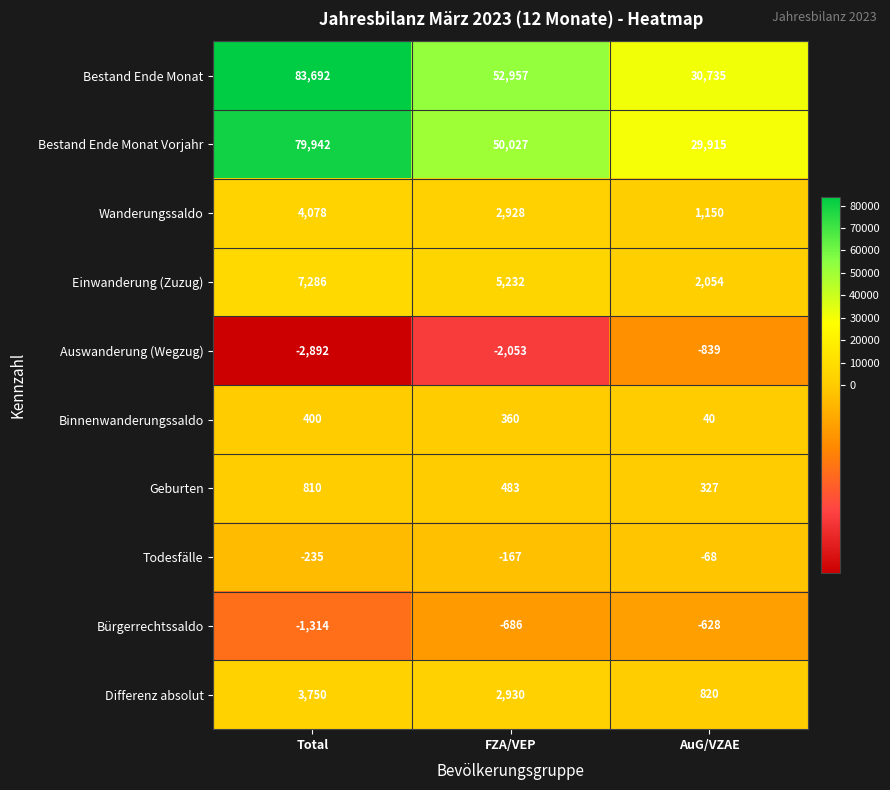

Which series changed the most between Total and AuG/VZAE?

Bestand Ende Monat